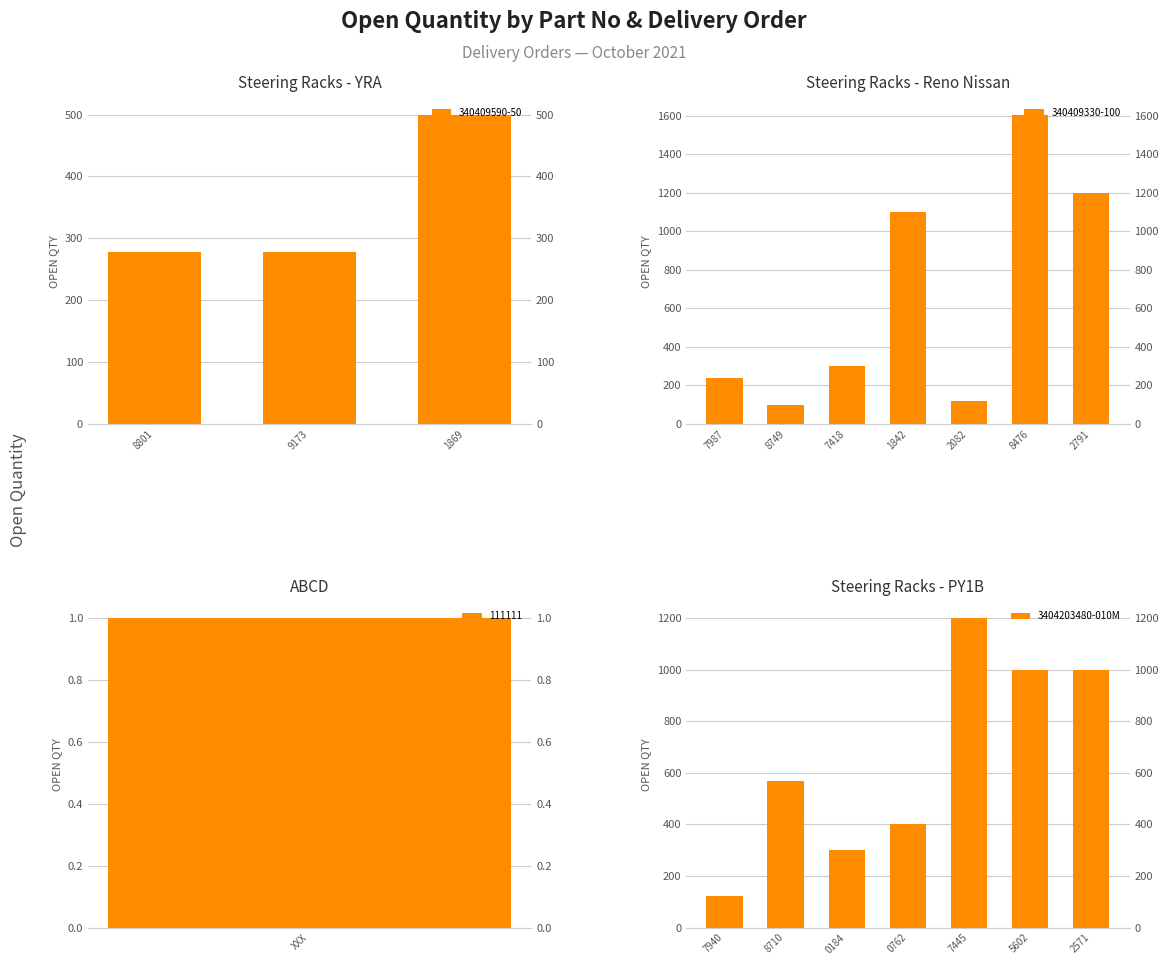

What is the difference between the second highest and minimum values in the 3404203480-010M series?

878